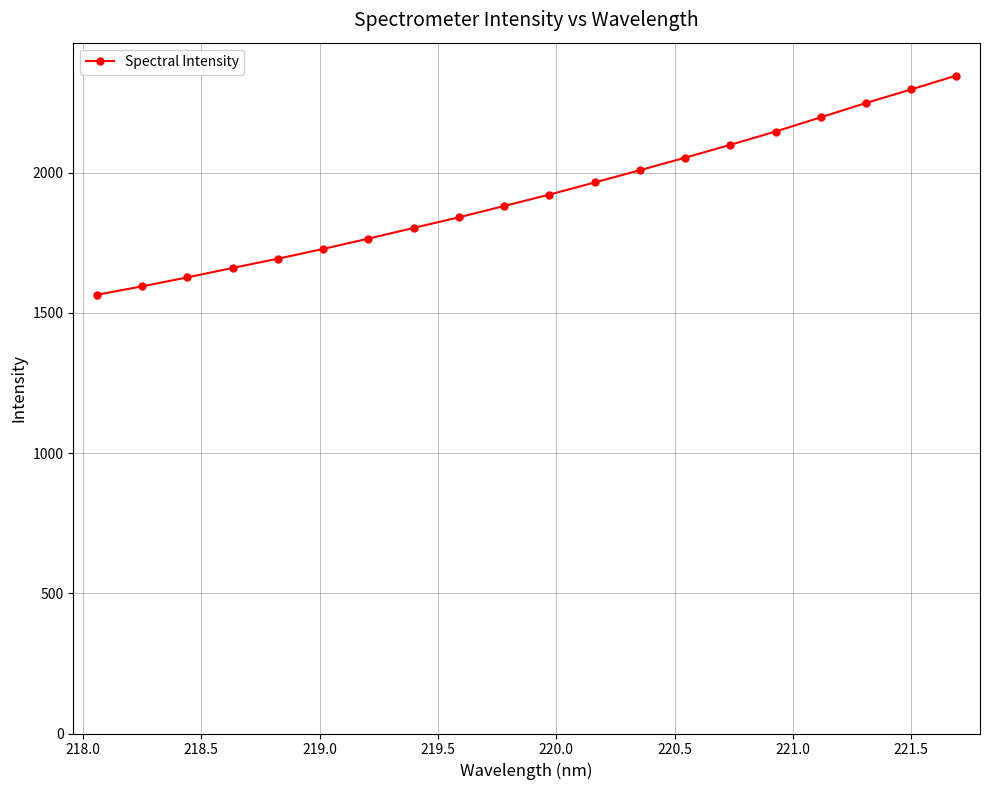

What is the value of the 18th point from the left?

2248.2